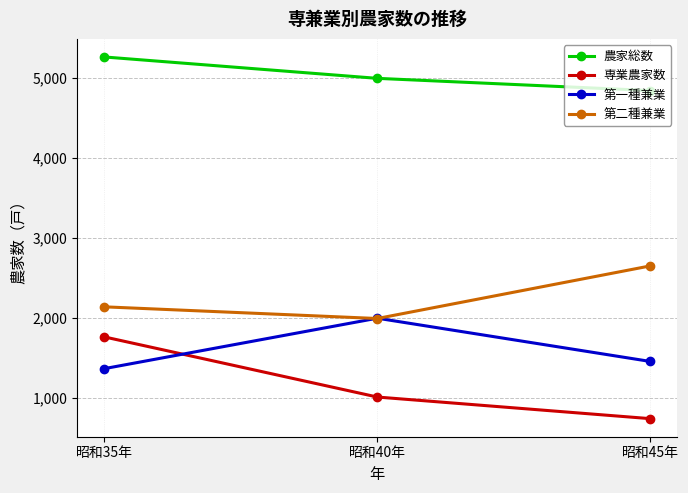

Which series changed the most between 昭和35年 and 昭和45年?

専業農家数